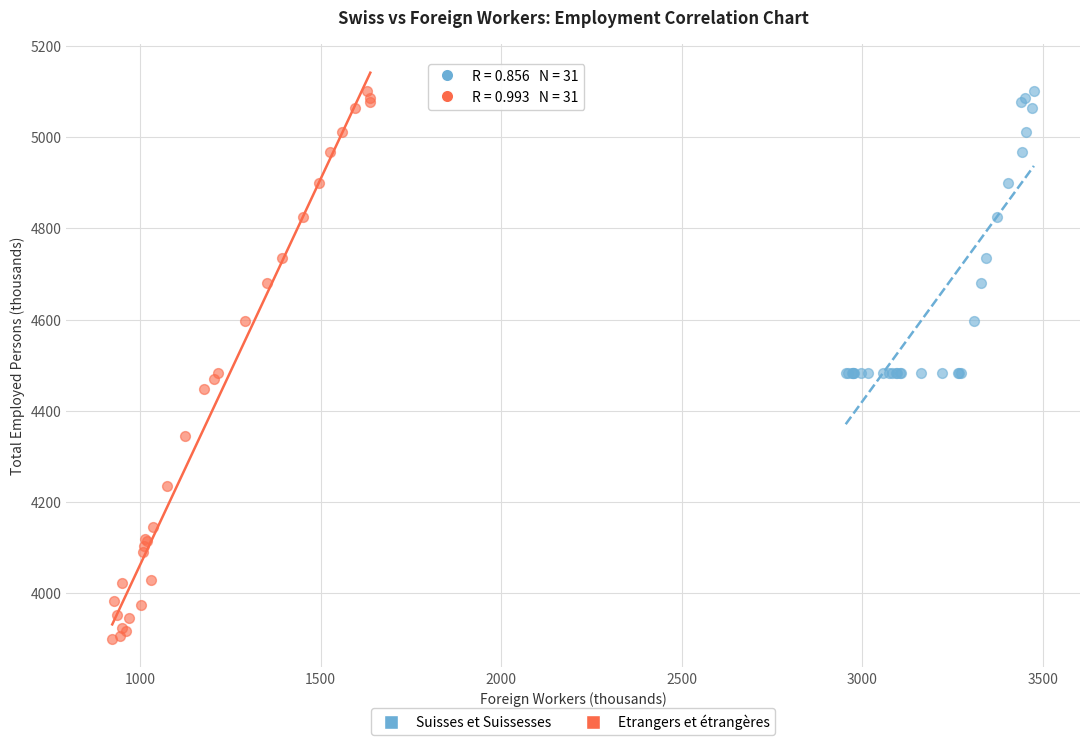

Which series reaches the minimum Y coordinate?

Etrangers et étrangères